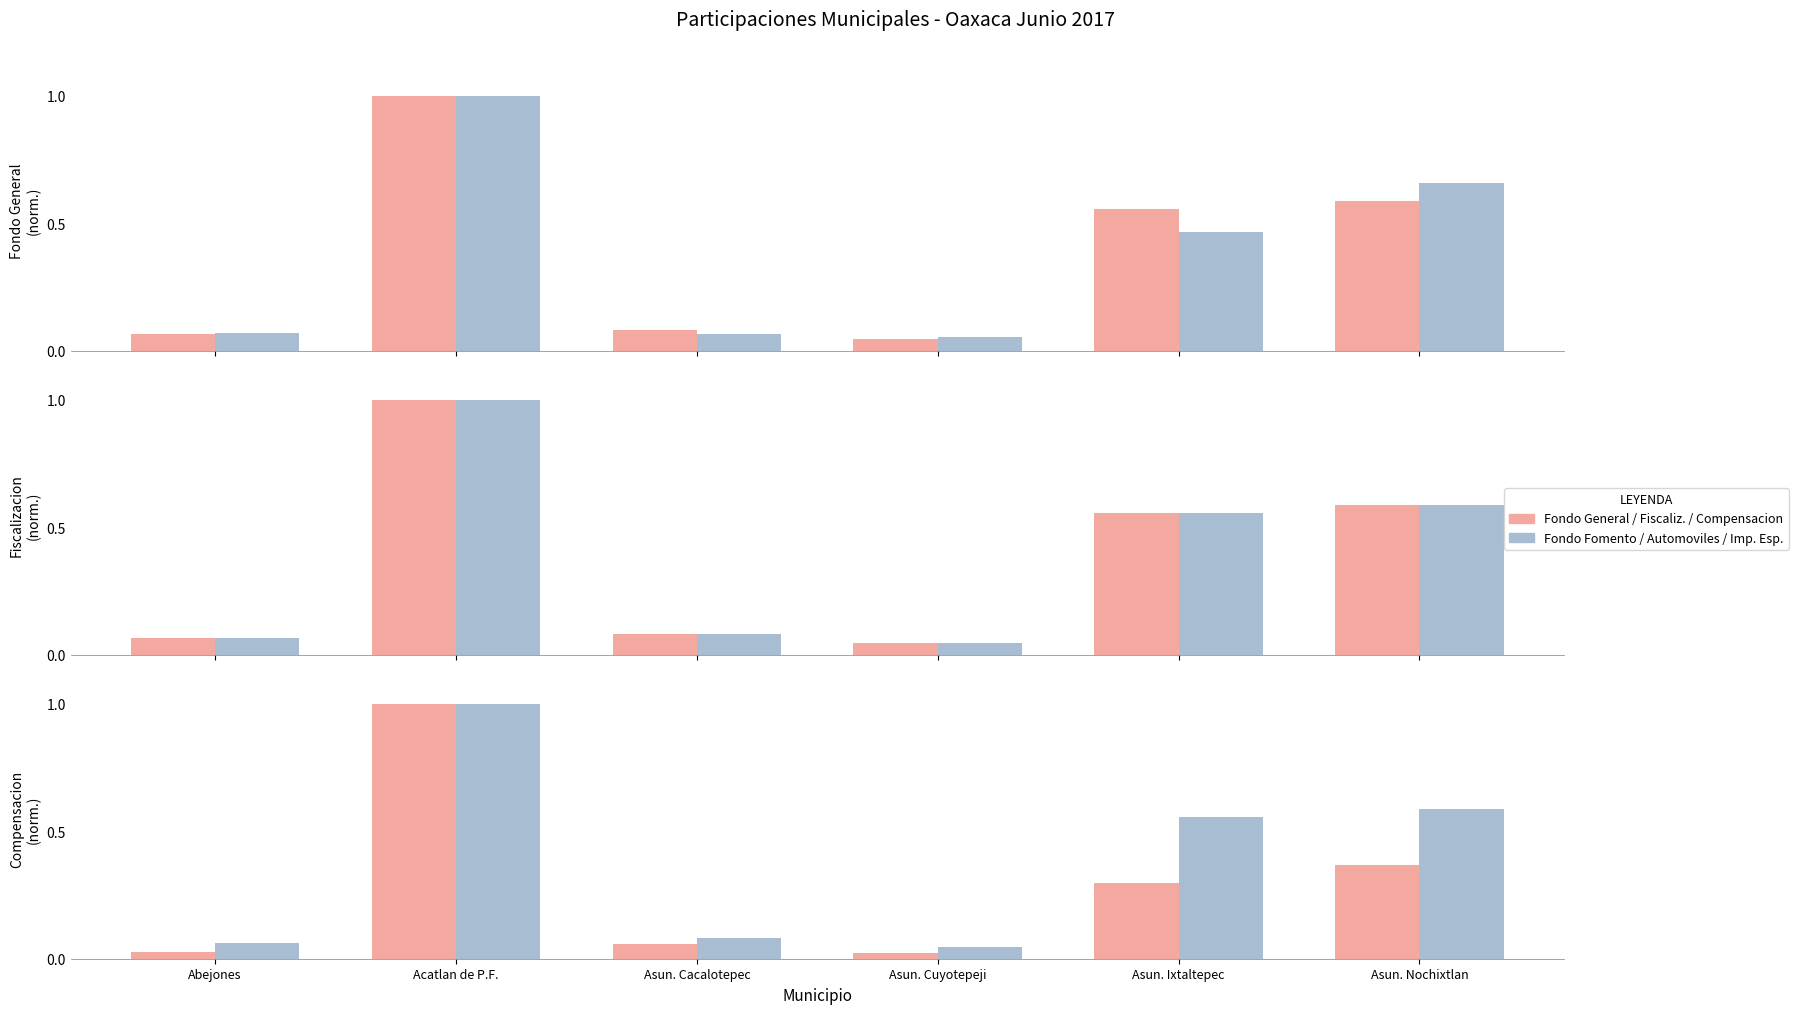

True or false: Fondo General has a value of 0.1 at Asun. Cacalotepec.

True